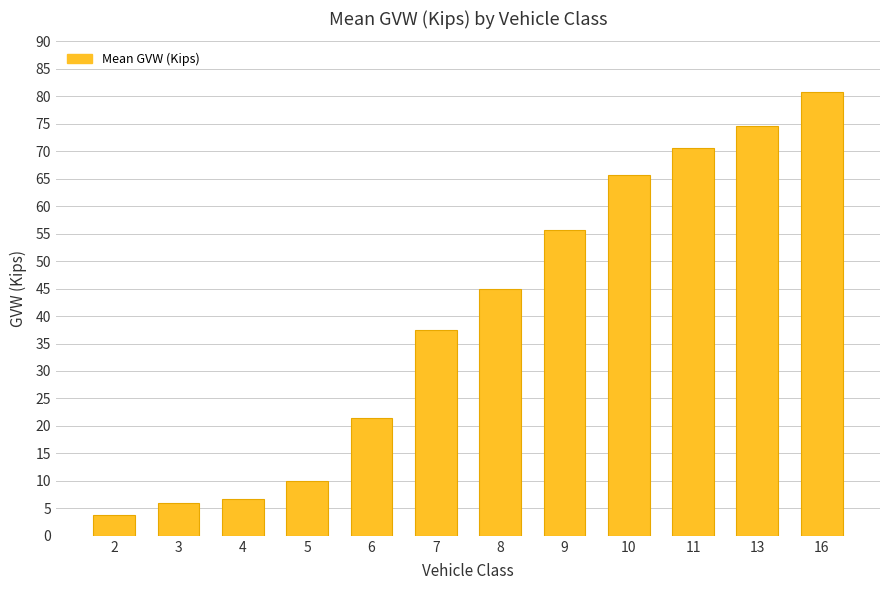

What is the average value?

39.8